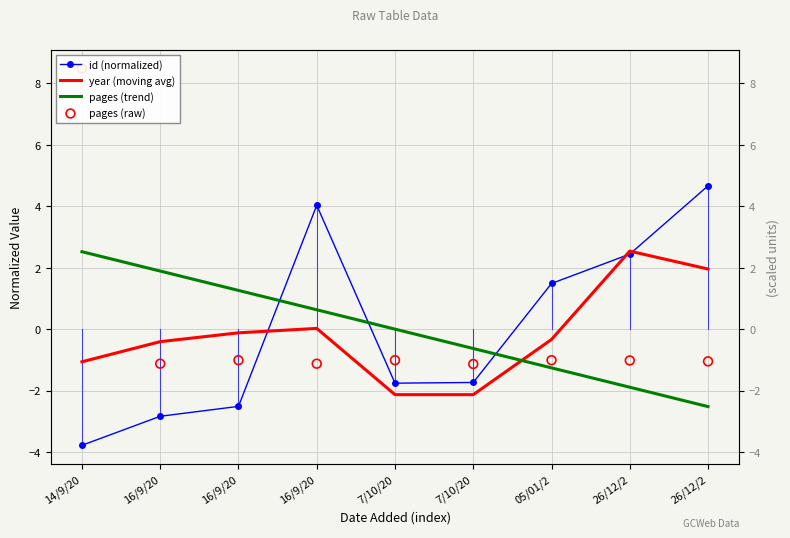

Which series contains the highest Y value?

pages (raw)